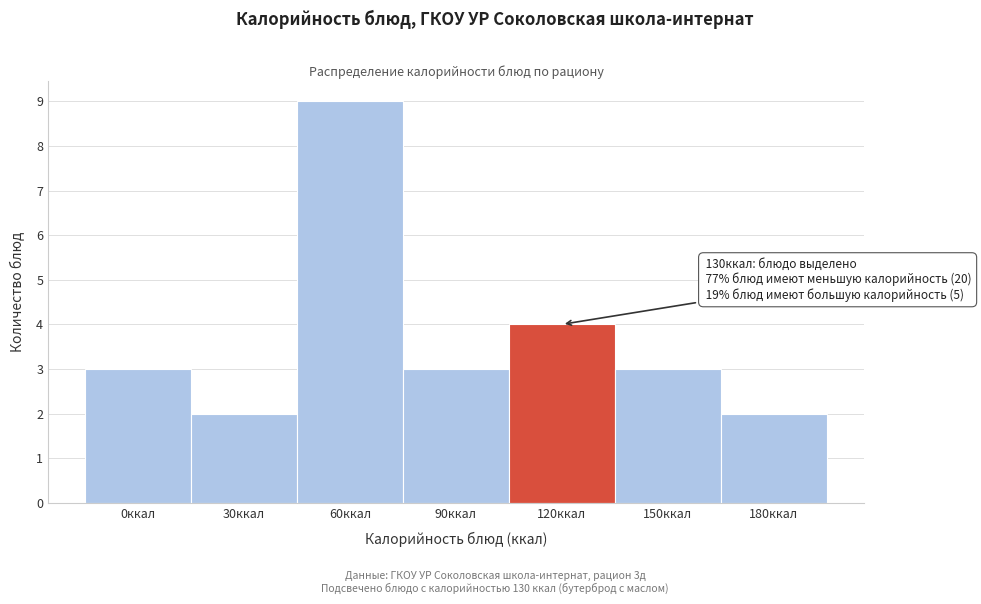

Reading left to right, what are all the values shown in this chart?

0ккал=3	30ккал=2	60ккал=9	90ккал=3	120ккал=4	150ккал=3	180ккал=2